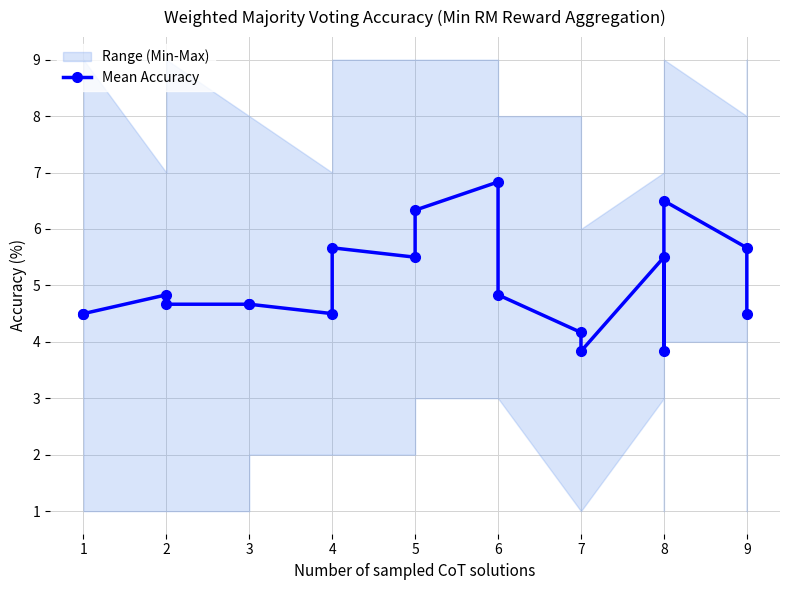

The chart shows a value of 6.8 at 6. True or false?

False